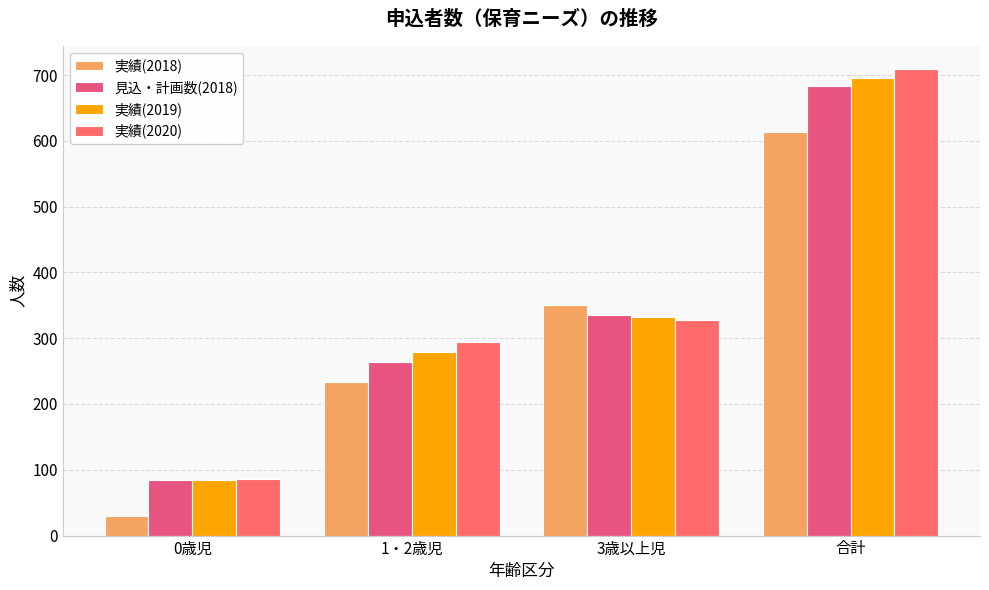

How many data points in 実績(2020) are less than 328?

2